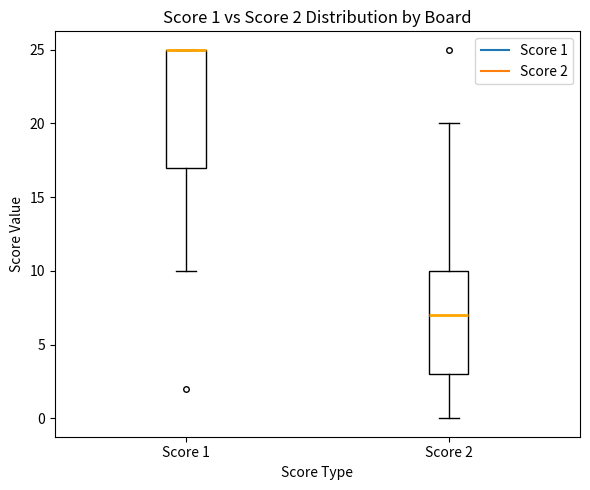

Which box is the tallest, from its lower edge to its upper edge?

Score 1